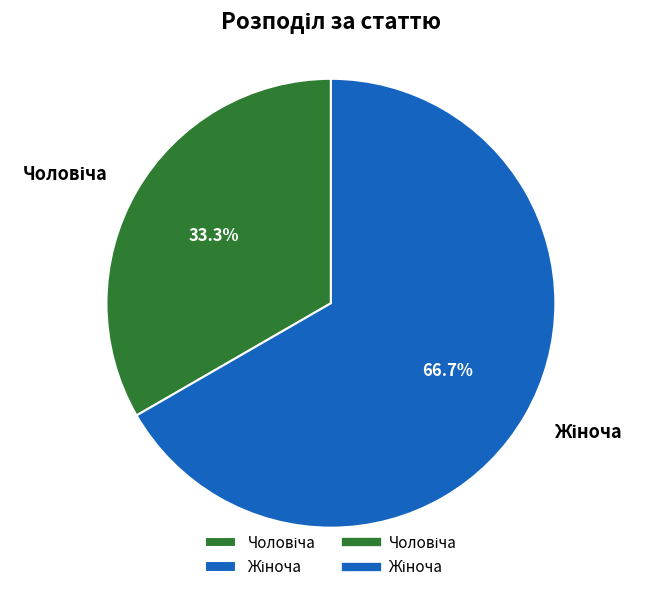

Count the number of slices in the pie.

2